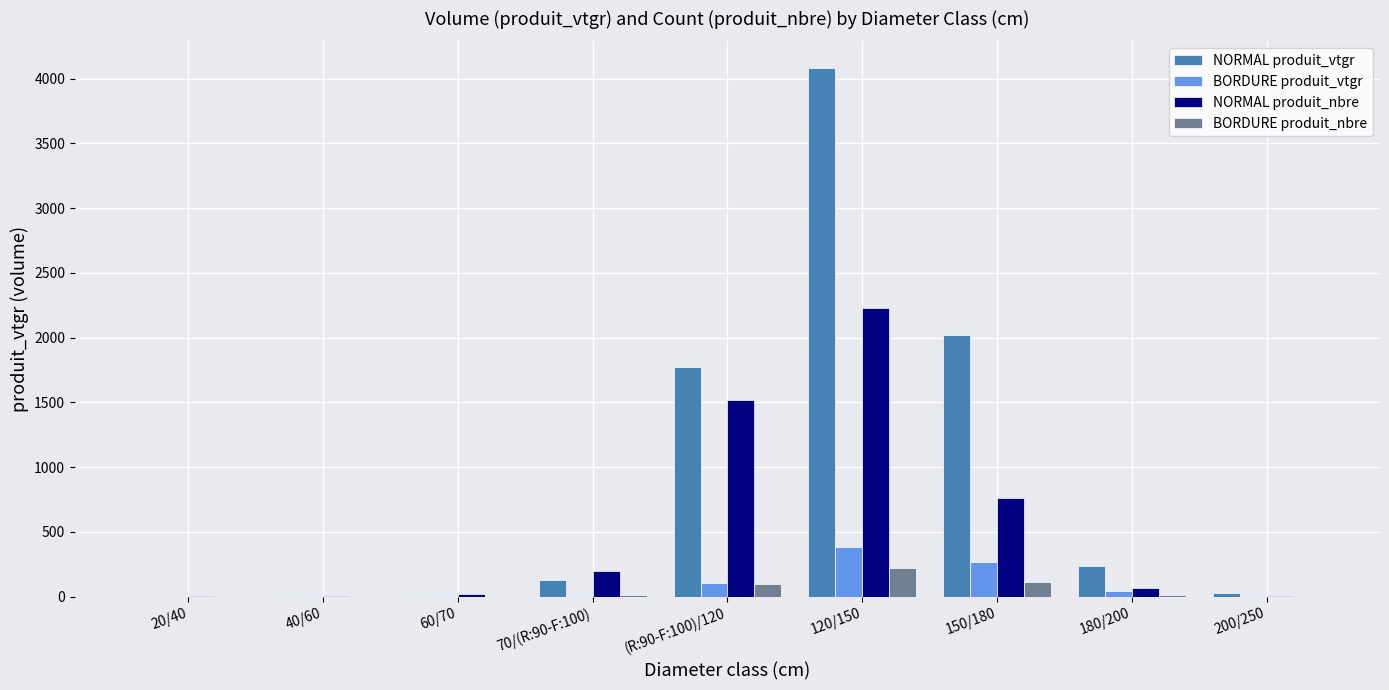

What is the maximum value shown in the chart?

4083.8